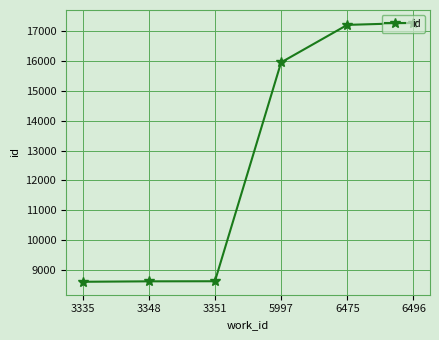

Does the chart have visible grid lines?

Yes